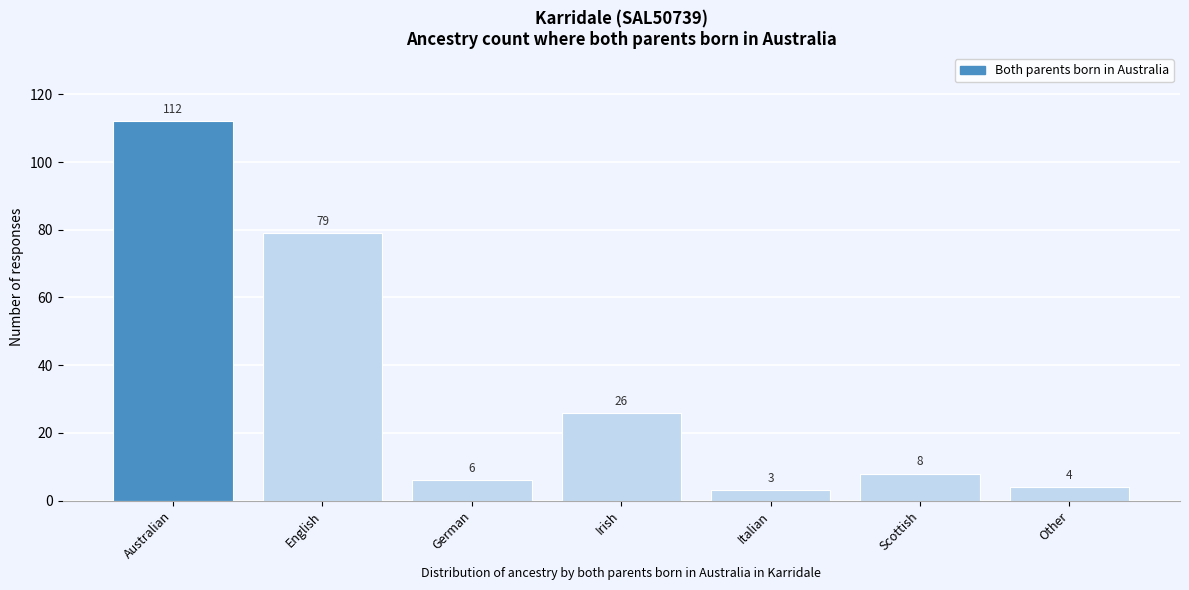

Reading left to right, transcribe all the data shown in this chart.

Australian=112	English=79	German=6	Irish=26	Italian=3	Scottish=8	Other=4